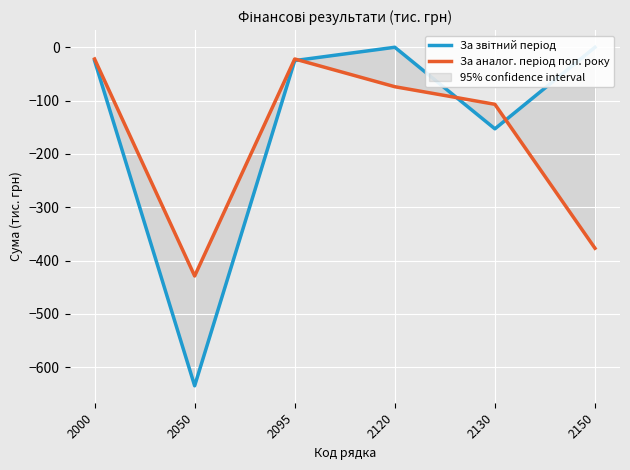

What is the average value of the За аналог. період поп. року series?

-172